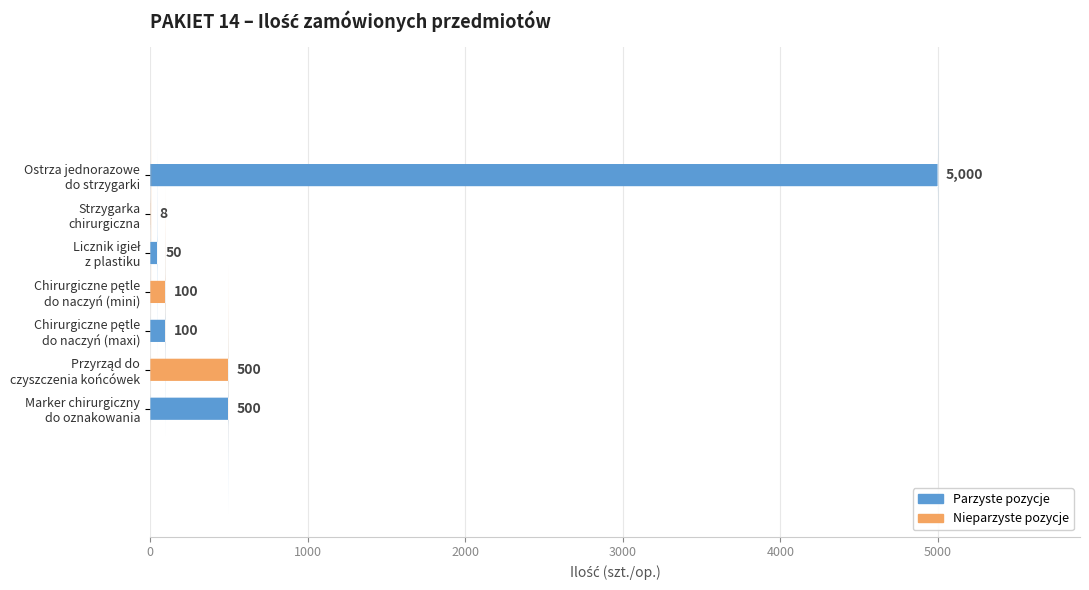

What is the sum of all values?

6258